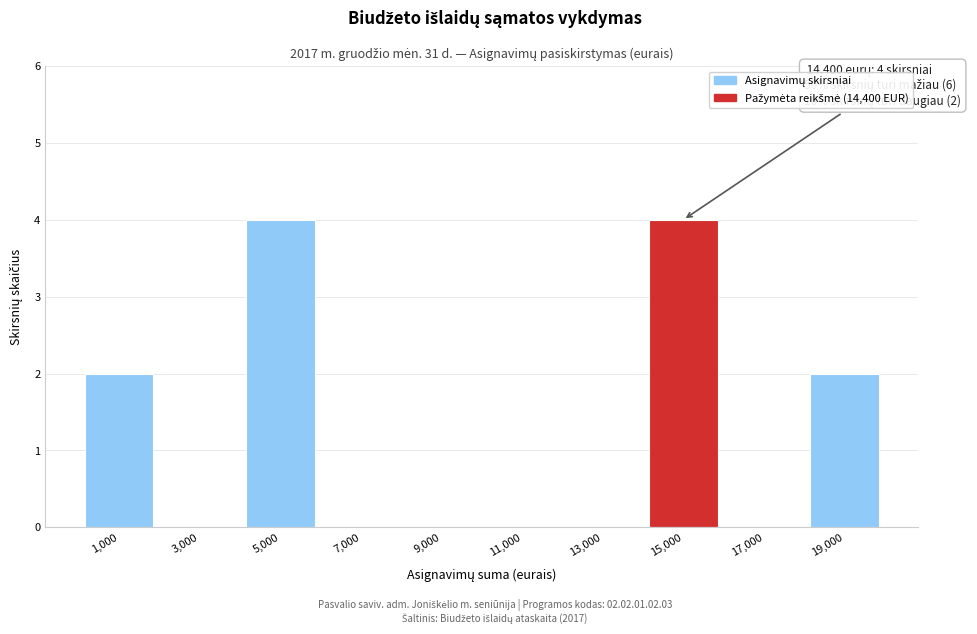

Reading right to left, transcribe all the data shown in this chart.

19,000=2	17,000=0	15,000=4	13,000=0	11,000=0	9,000=0	7,000=0	5,000=4	3,000=0	1,000=2